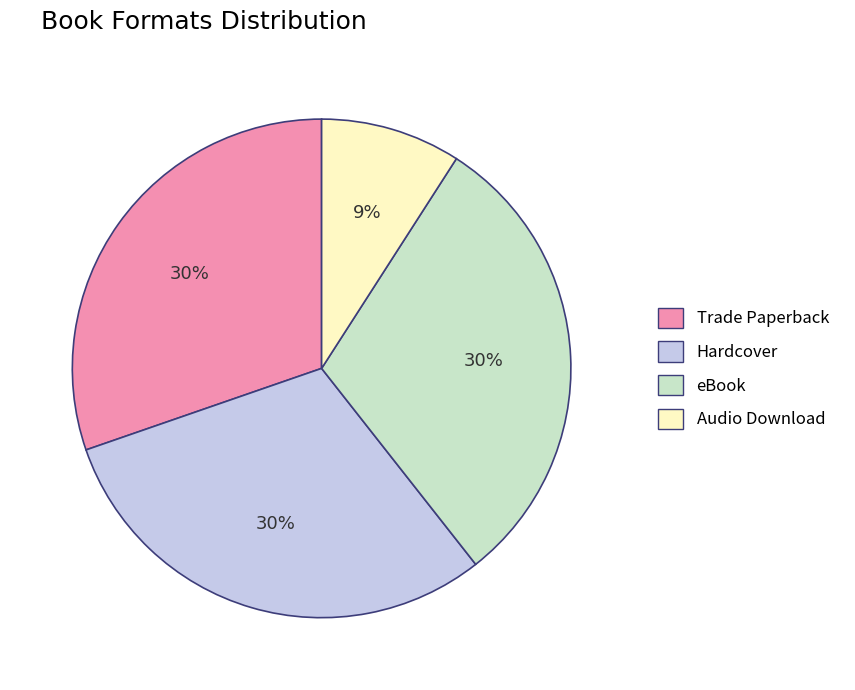

Which slice is the smallest?

Audio Download